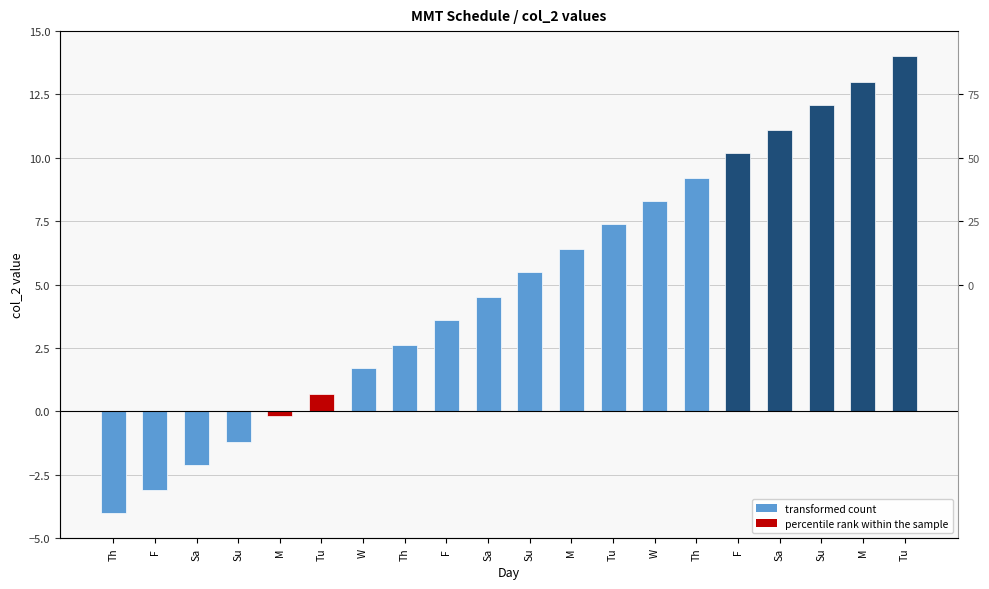

What is the value of the 20th bar from the left?

0.7